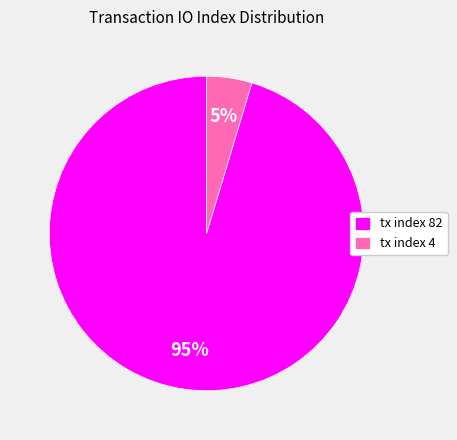

Rank the categories by value from lowest to highest.

tx index 4, tx index 82